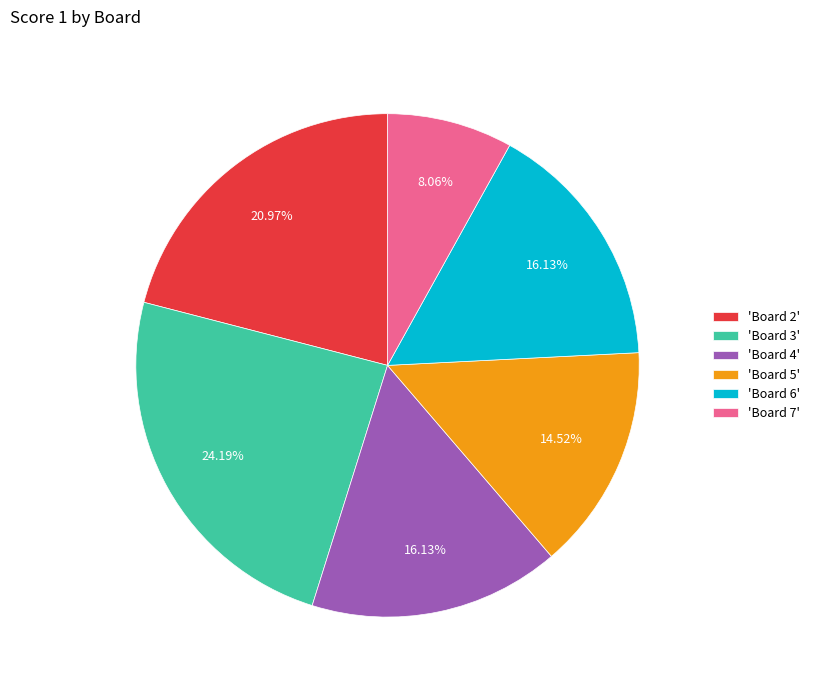

Does any single category account for the majority?

No